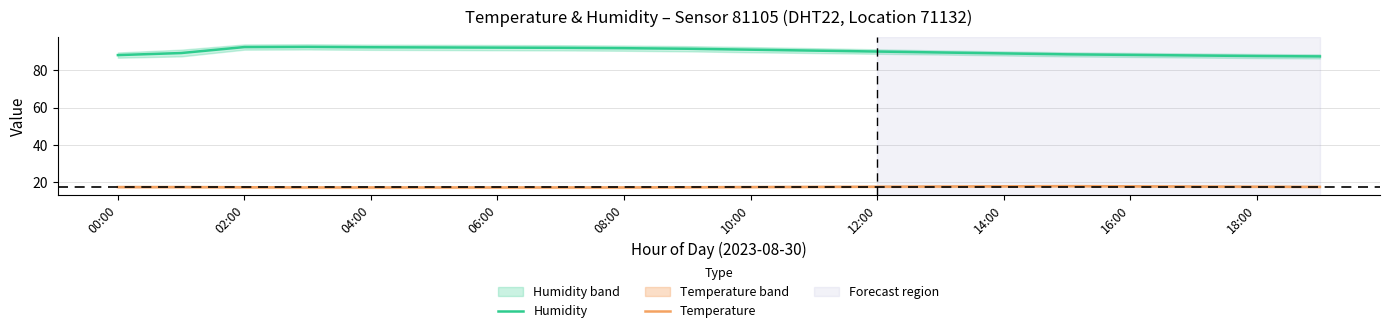

What is the highest value of the Humidity series?

92.5